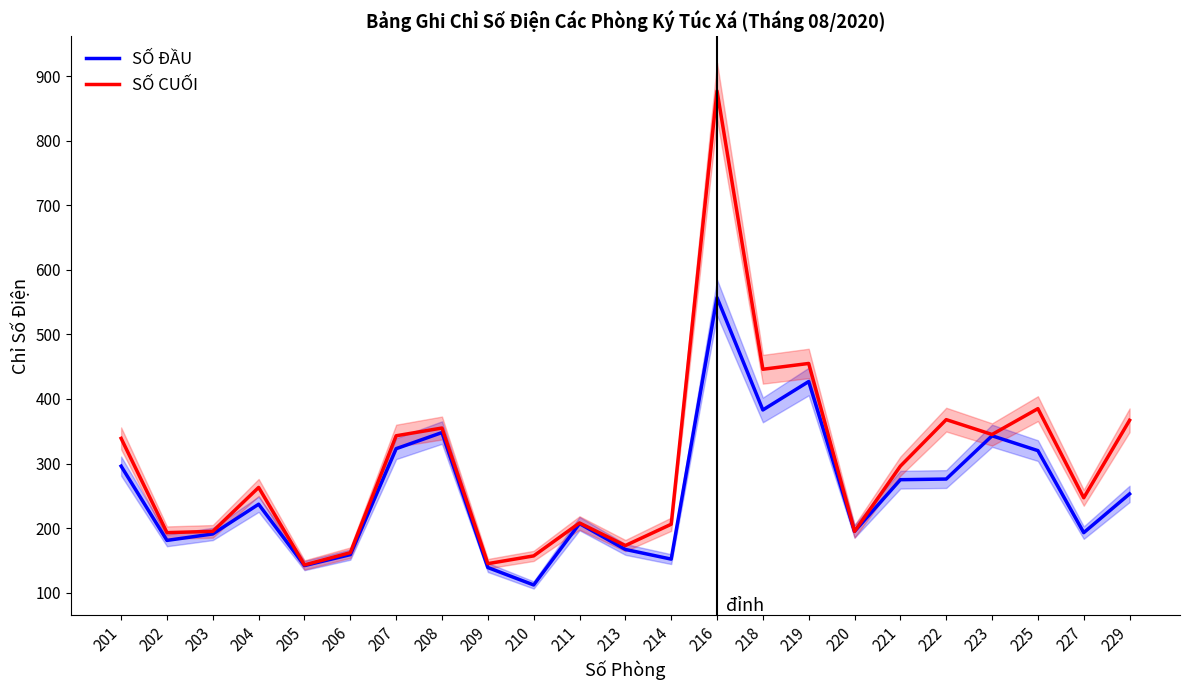

True or false: SỐ CUỐI and SỐ ĐẦU intersect in this chart.

False